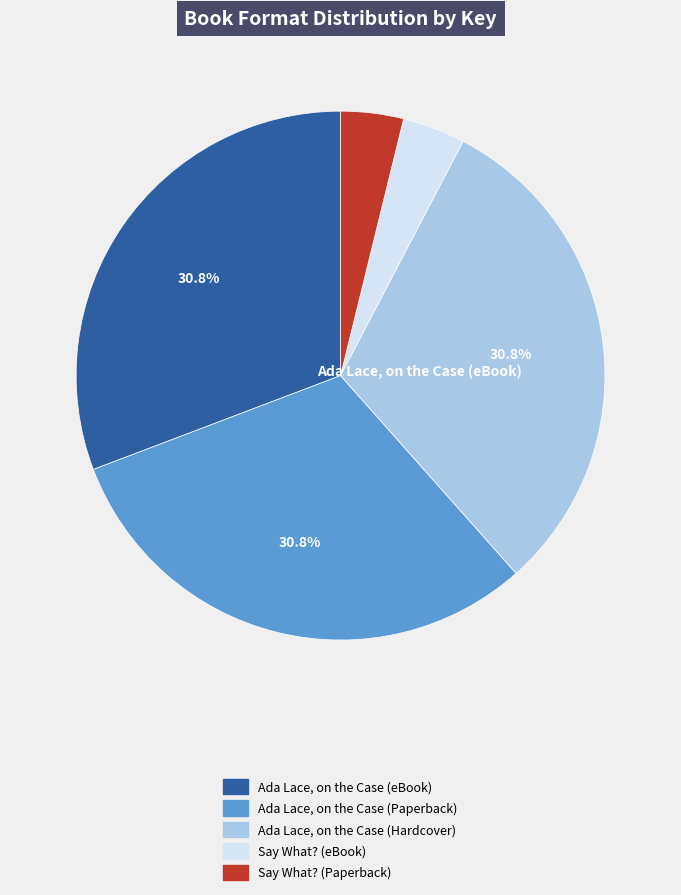

How much of the chart is everything except Ada Lace, on the Case (eBook)?

69.2%